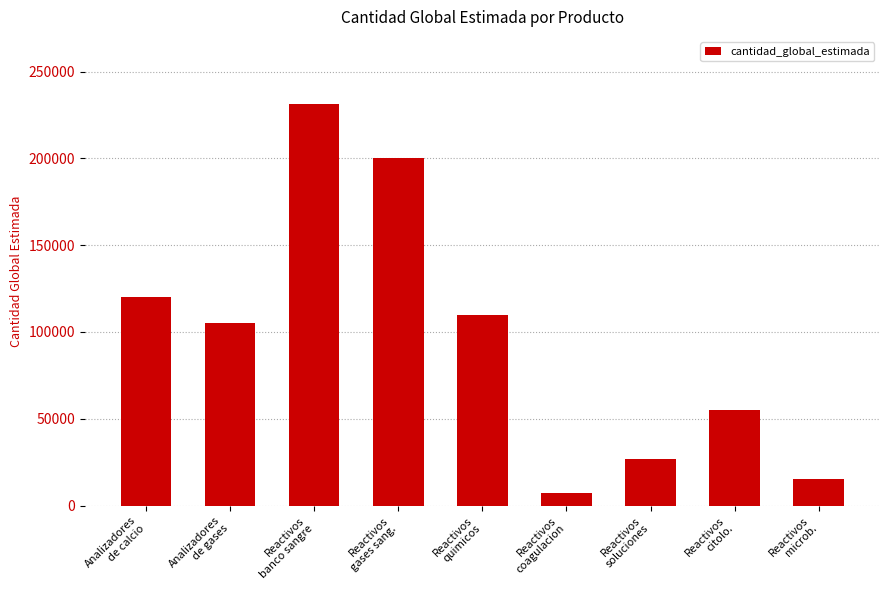

What is the value of the 3rd bar from the left?

231422